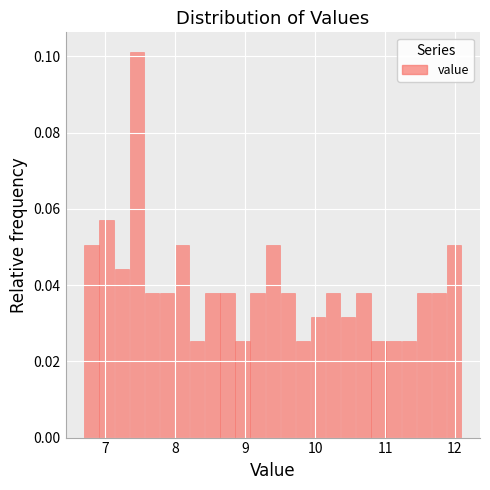

Read against the x-axis, roughly where is the centre of the tallest bar?

7.5